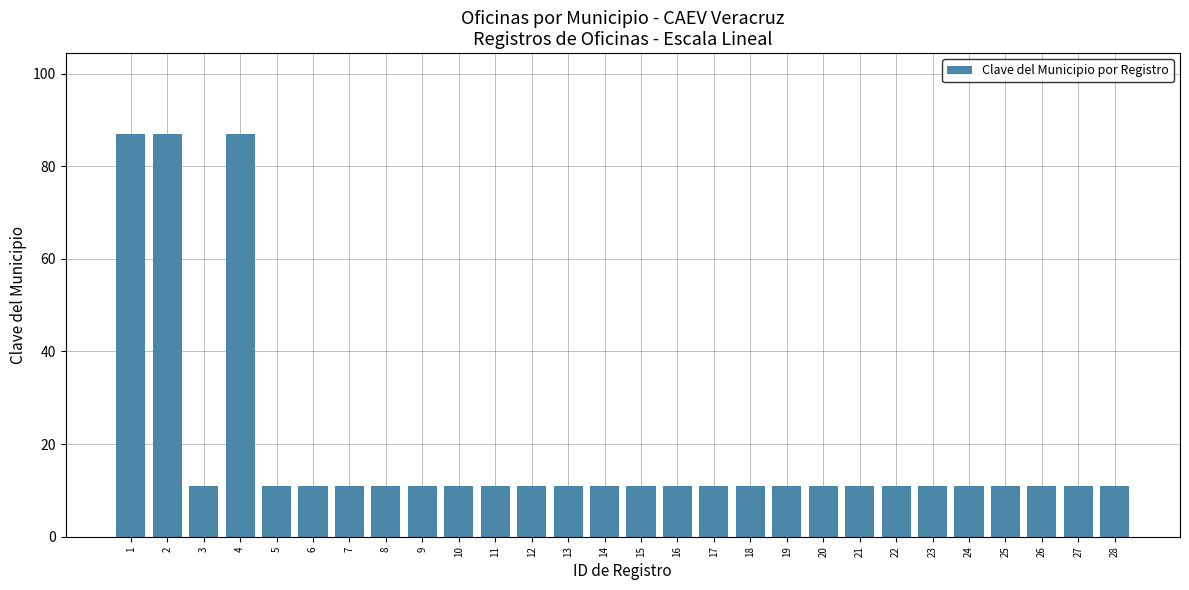

Reading left to right, list all the values displayed in this chart.

87	87	11	87	11	11	11	11	11	11	11	11	11	11	11	11	11	11	11	11	11	11	11	11	11	11	11	11